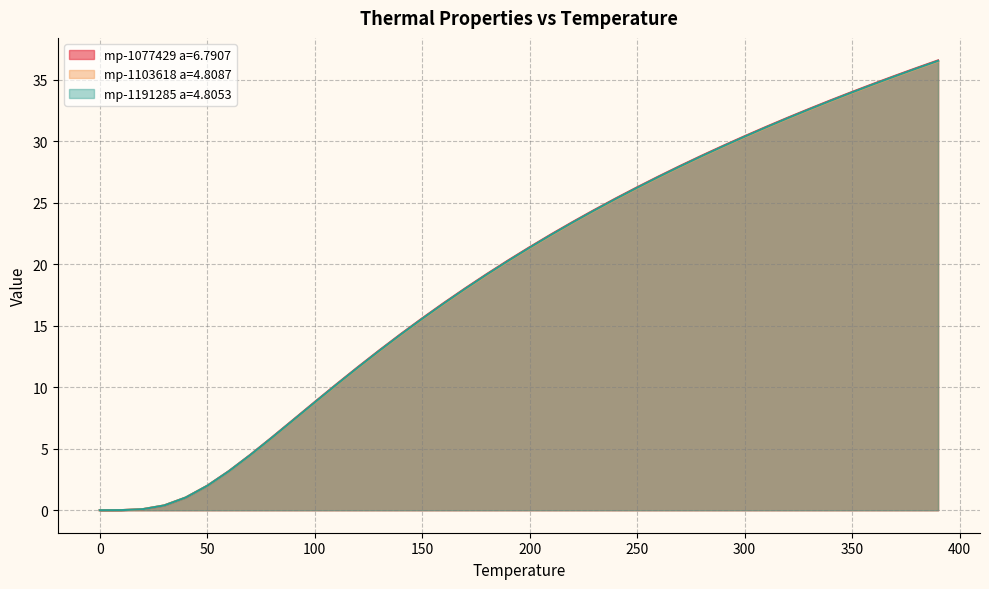

At 140.0, list the series in order from smallest to largest.

mp-1103618 a=4.8087, mp-1191285 a=4.8053, mp-1077429 a=6.7907